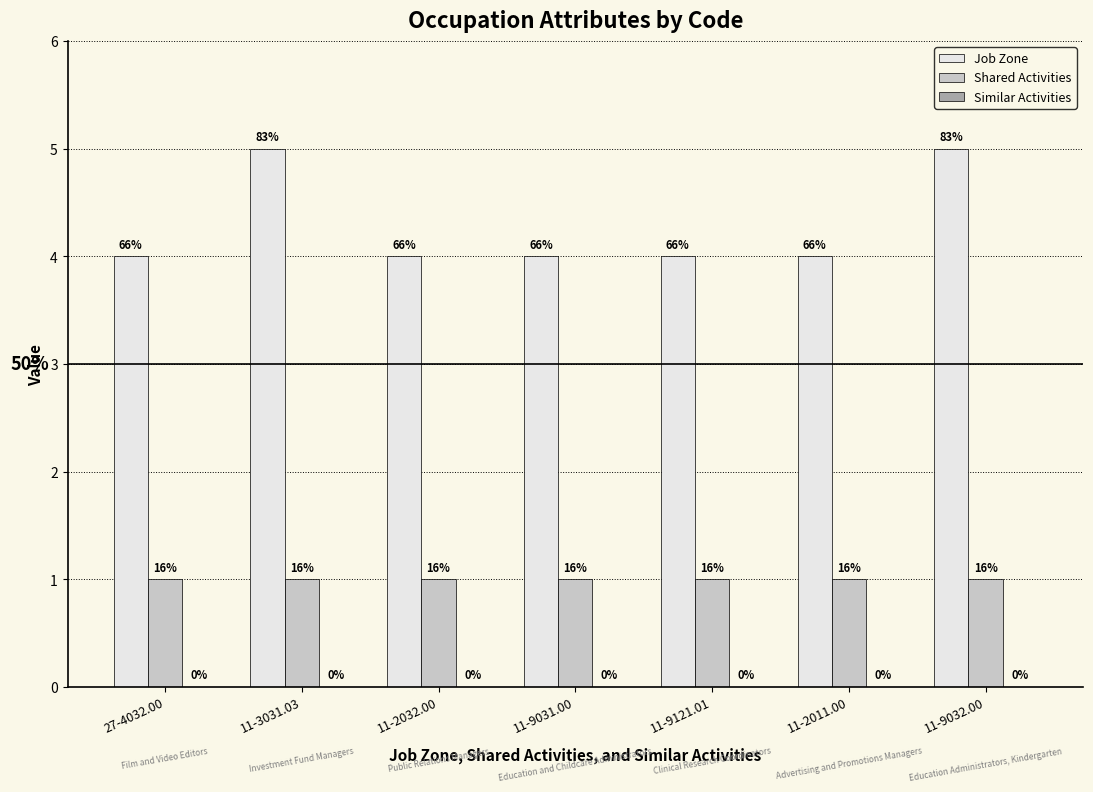

How many bars are there in each group?

2